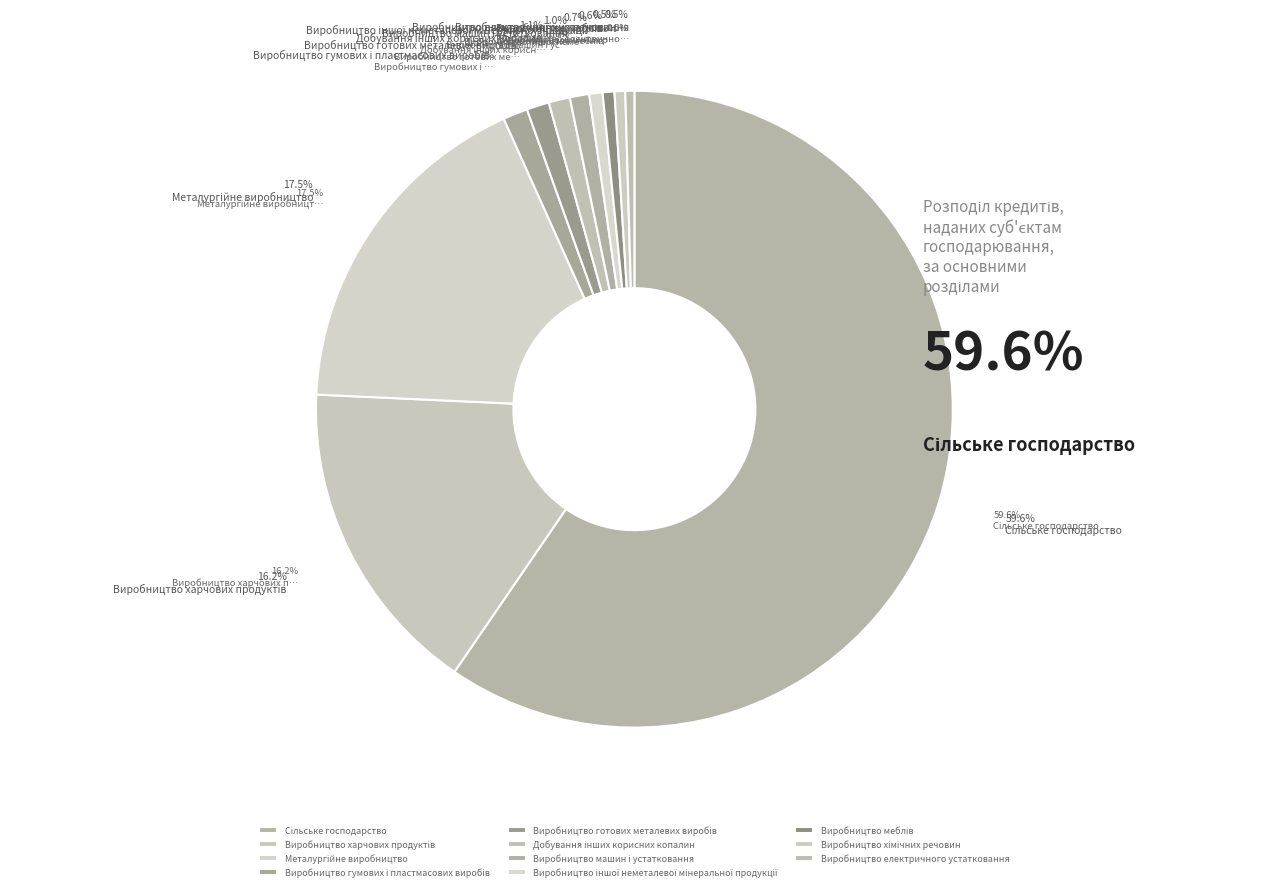

To the nearest percent, what percentage of the pie is Виробництво готових металевих виробів?

1%